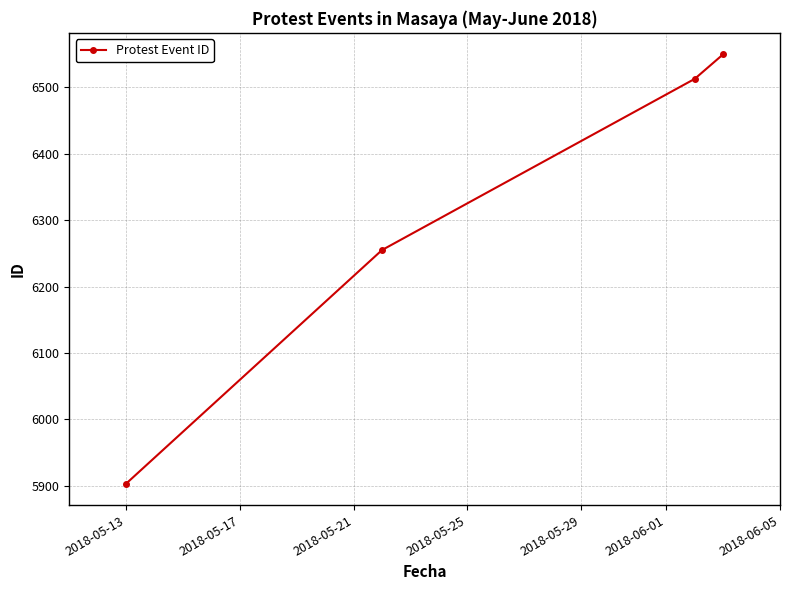

What is the value of the 2nd point from the left?

6255